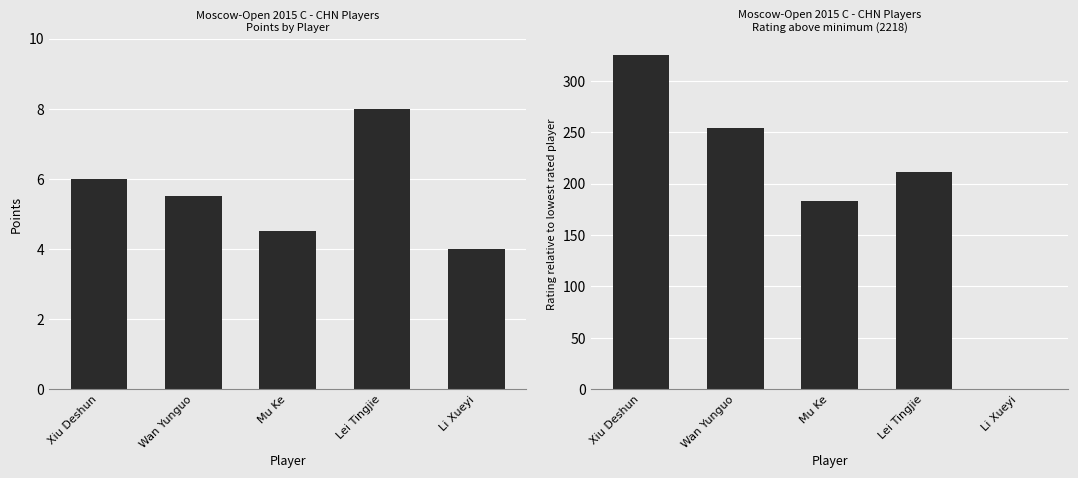

At which category is the sum across all series the highest?

Xiu Deshun